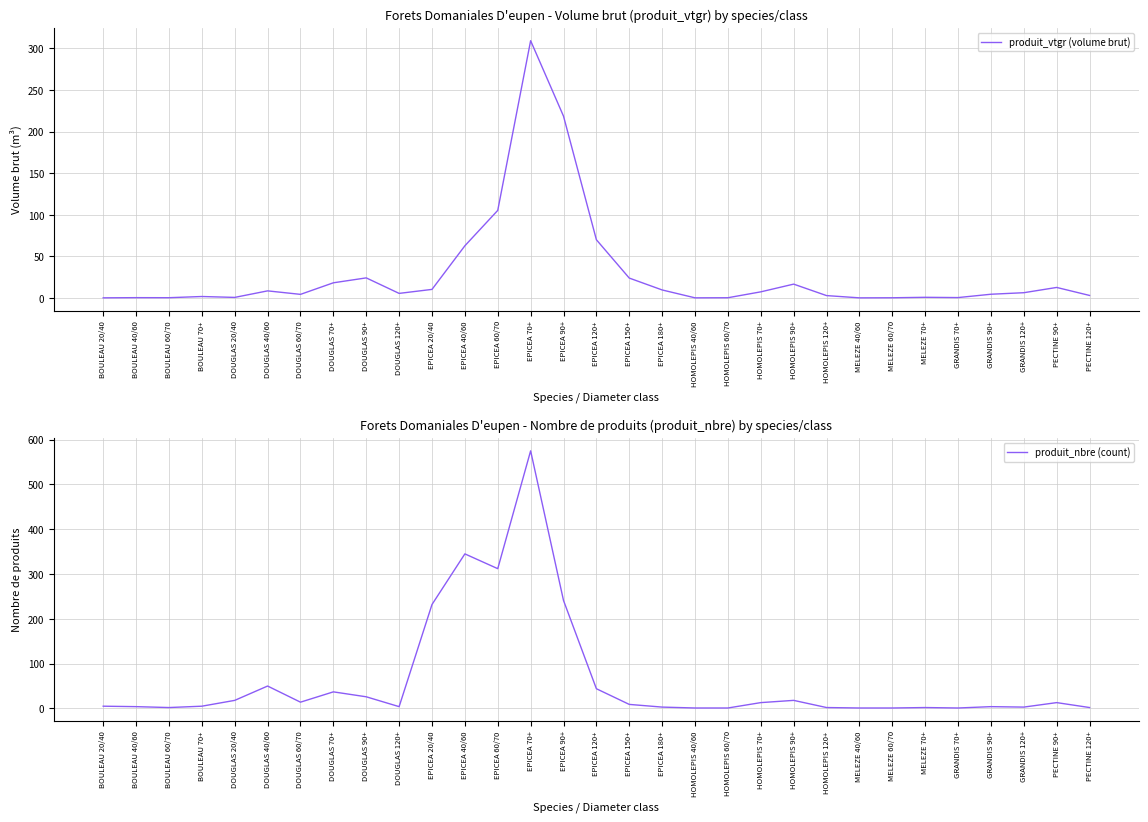

Does the chart display data point markers on the line(s)?

No